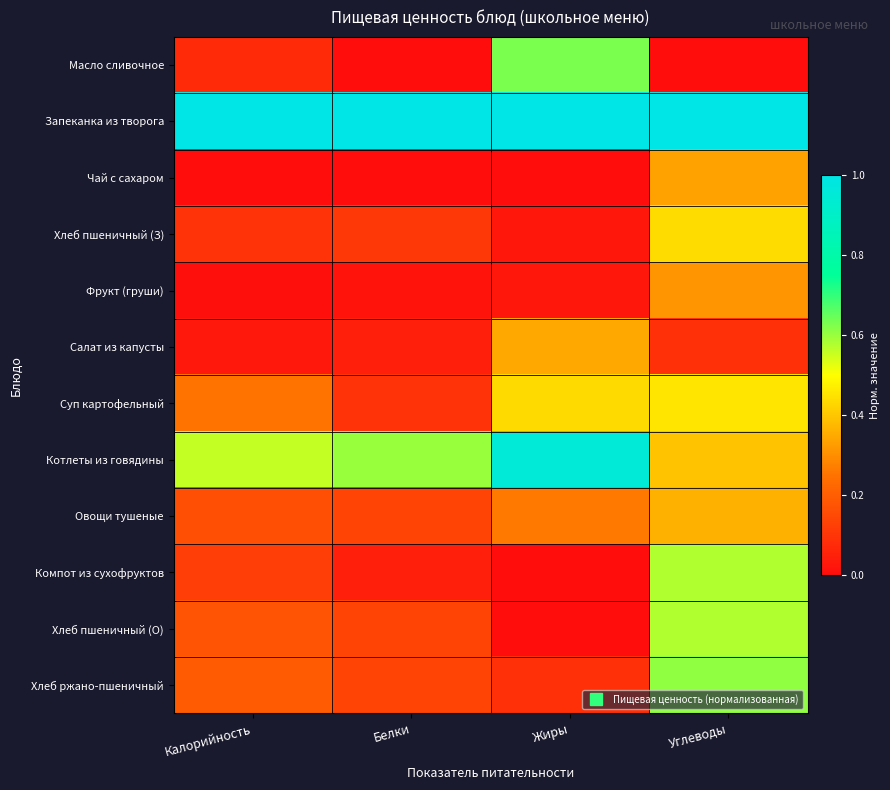

Reading left to right, transcribe all the data shown in this chart.

Масло сливочное: Калорийность=0.1	Белки=0.0	Жиры=0.6	Углеводы=0.0
Запеканка из творога: Калорийность=1.0	Белки=1.0	Жиры=1.0	Углеводы=1.0
Чай с сахаром: Калорийность=0.0	Белки=0.0	Жиры=0.0	Углеводы=0.3
Хлеб пшеничный (З): Калорийность=0.1	Белки=0.1	Жиры=0.0	Углеводы=0.4
Фрукт (груши): Калорийность=0.0	Белки=0.0	Жиры=0.0	Углеводы=0.3
Салат из капусты: Калорийность=0.0	Белки=0.0	Жиры=0.3	Углеводы=0.1
Суп картофельный: Калорийность=0.3	Белки=0.1	Жиры=0.4	Углеводы=0.5
Котлеты из говядины: Калорийность=0.6	Белки=0.6	Жиры=1.0	Углеводы=0.4
Овощи тушеные: Калорийность=0.2	Белки=0.1	Жиры=0.3	Углеводы=0.4
Компот из сухофруктов: Калорийность=0.1	Белки=0.0	Жиры=0.0	Углеводы=0.6
Хлеб пшеничный (О): Калорийность=0.2	Белки=0.1	Жиры=0.0	Углеводы=0.6
Хлеб ржано-пшеничный: Калорийность=0.2	Белки=0.1	Жиры=0.1	Углеводы=0.6